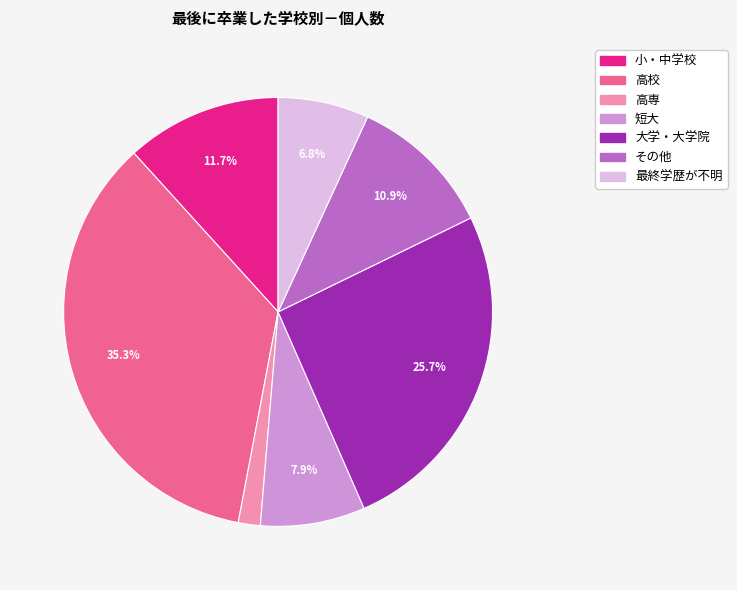

Does any single category account for the majority?

No